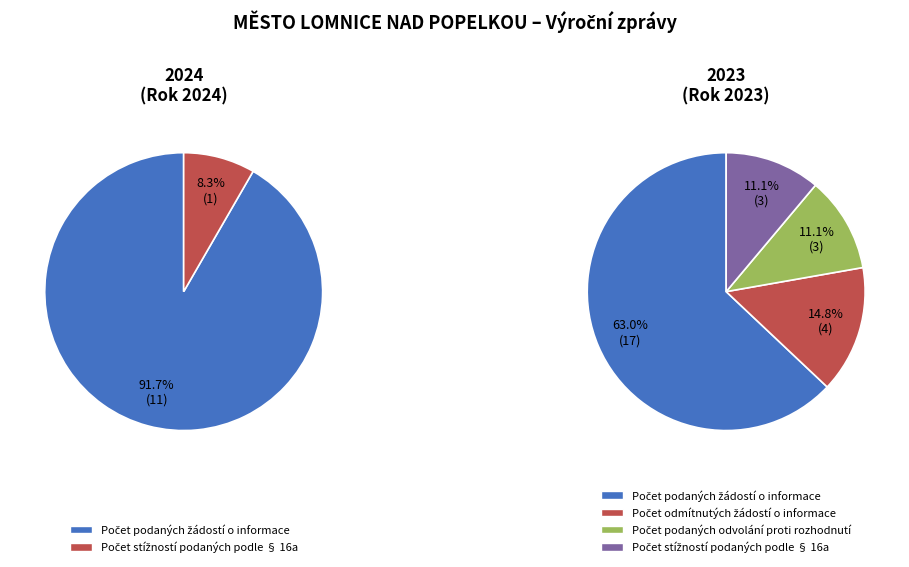

Does any single category account for the majority?

Yes